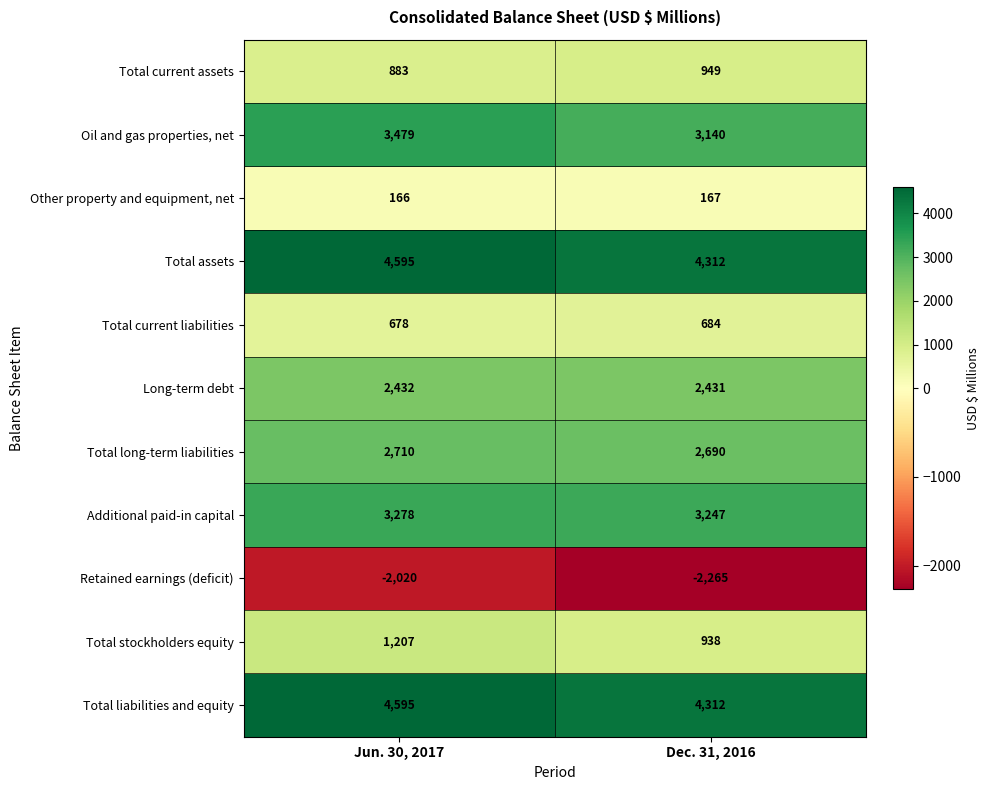

Read the Other property and equipment, net value at Jun. 30, 2017.

166